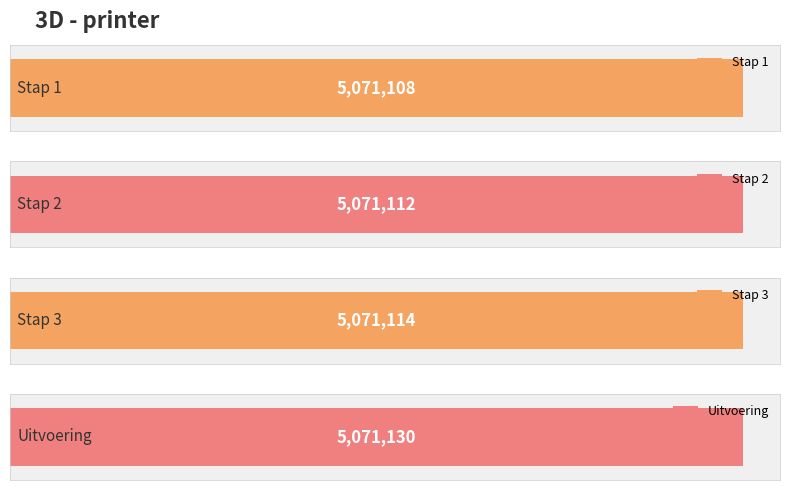

At which category does the chart reach its minimum across all series?

Stap 1